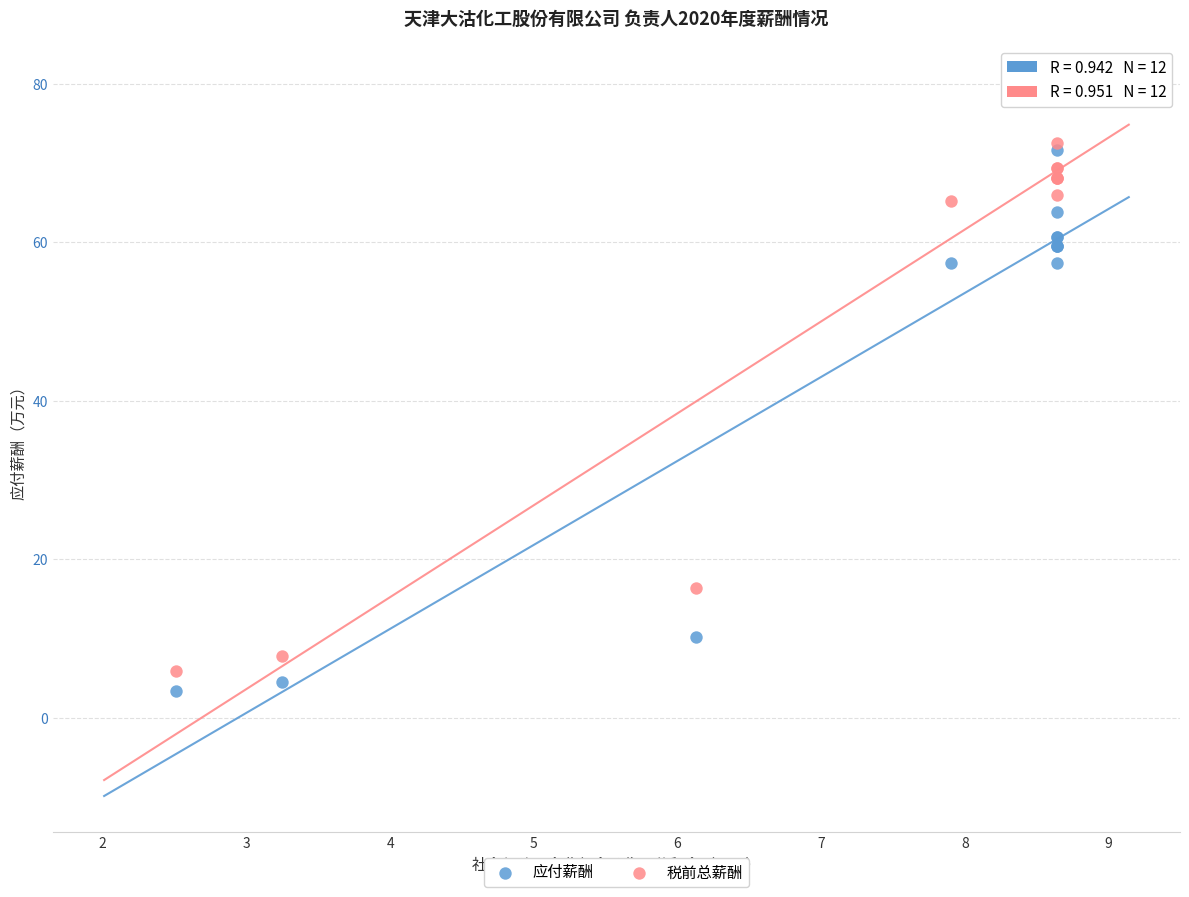

Which series has the widest spread of Y values?

税前总薪酬